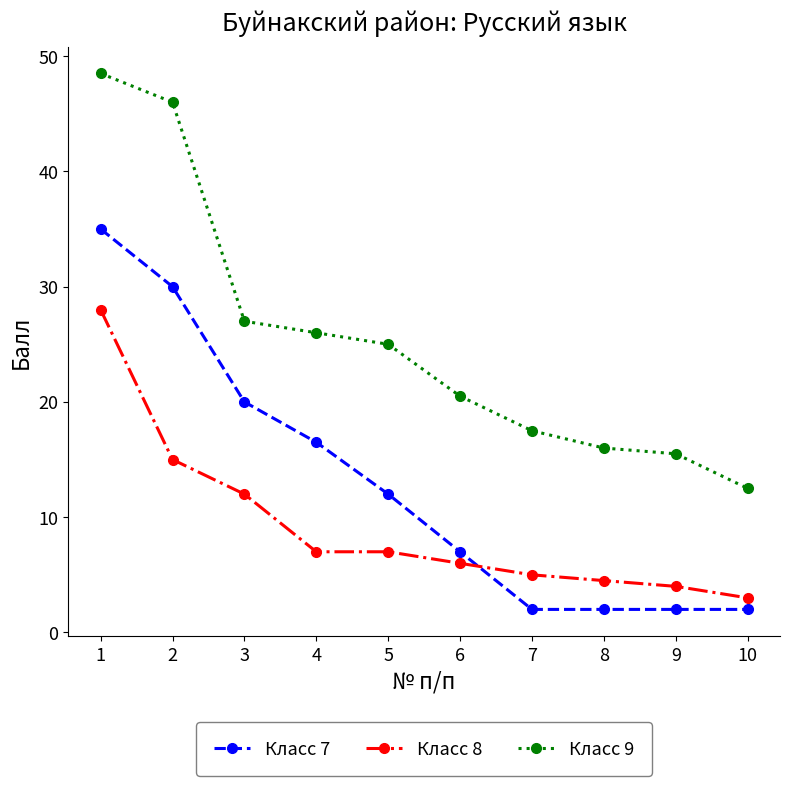

Which series has the largest range (max minus min)?

Класс 9